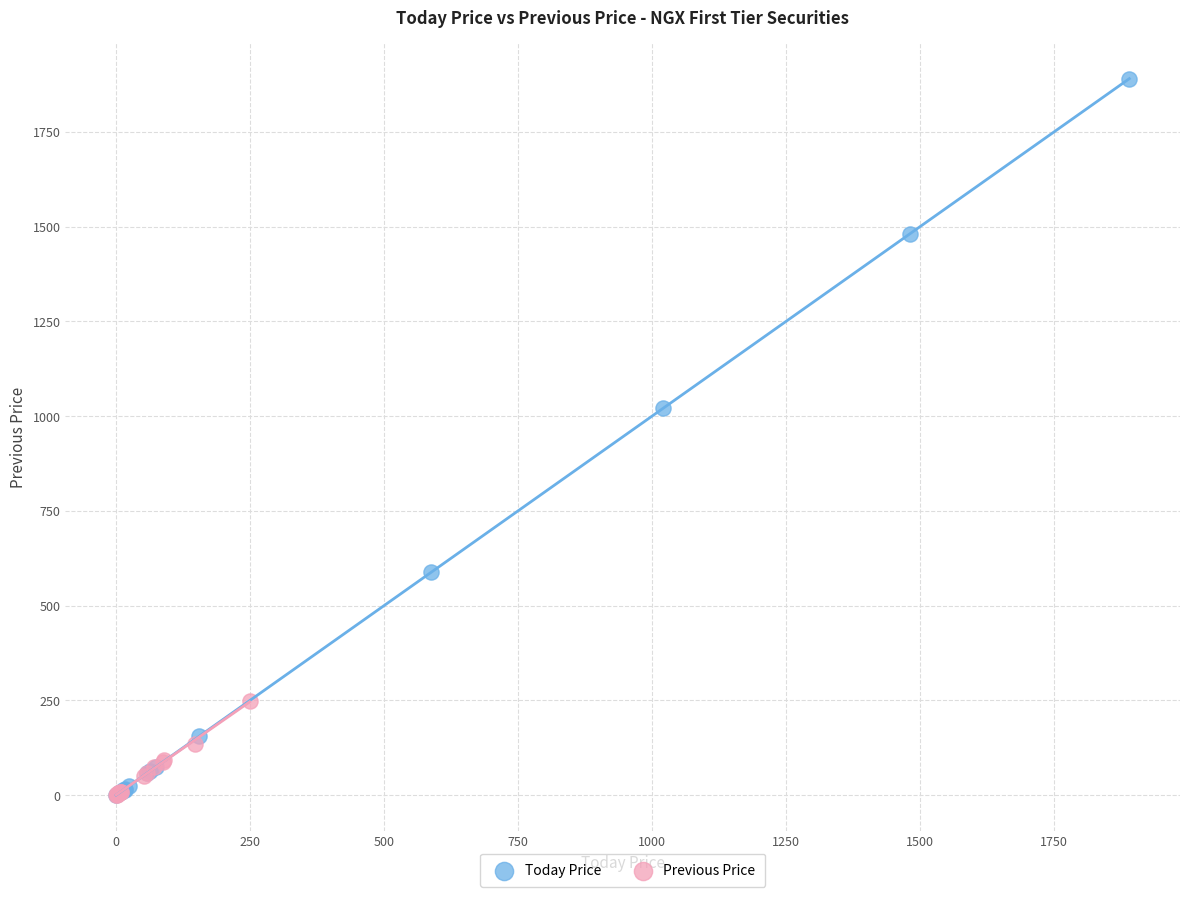

Which series reaches the maximum Y coordinate?

Today Price